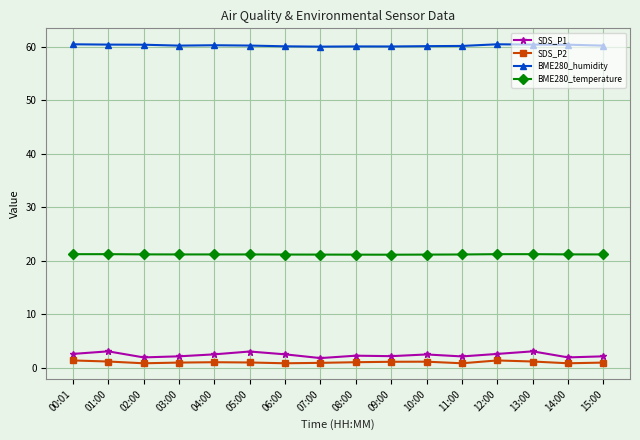

True or false: BME280_humidity and SDS_P2 intersect in this chart.

False